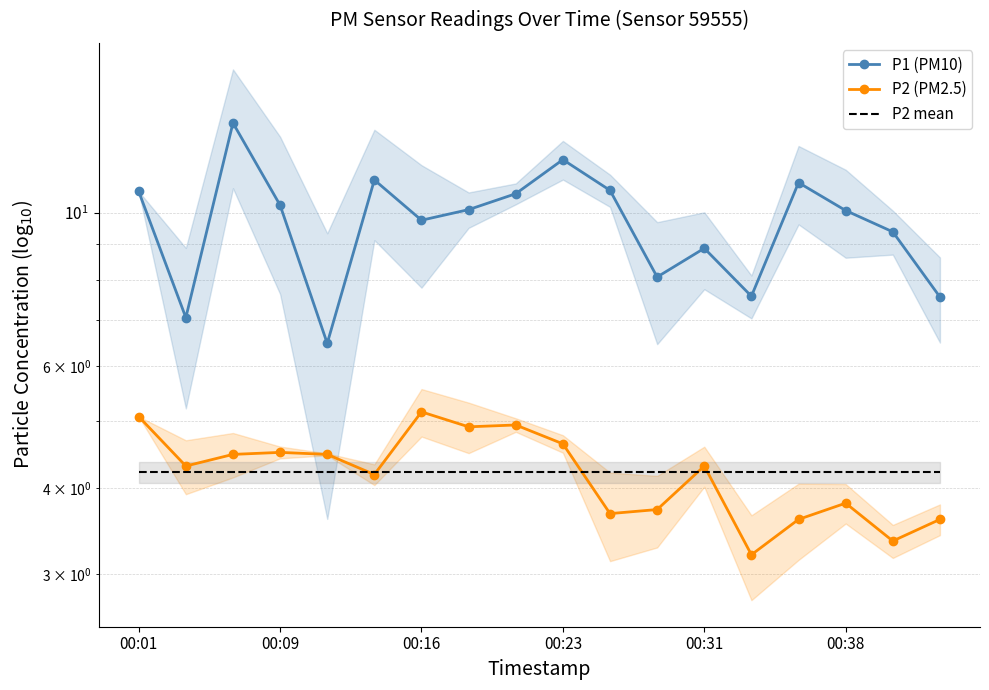

True or false: P2 mean has more than 0 interior local peaks.

False